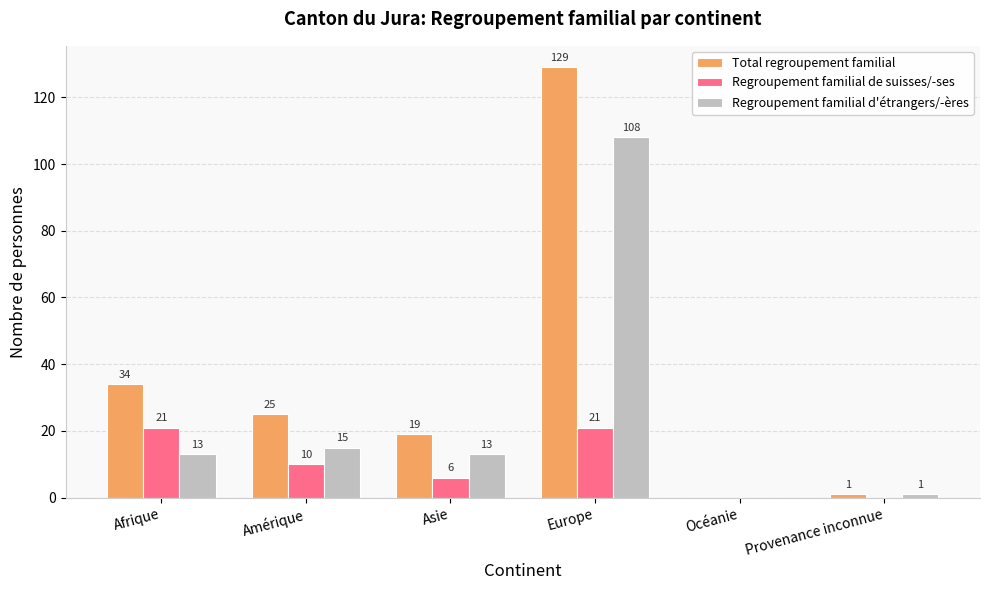

Is the value of Regroupement familial de suisses/-ses at Provenance inconnue greater than the value of Total regroupement familial at Asie?

No